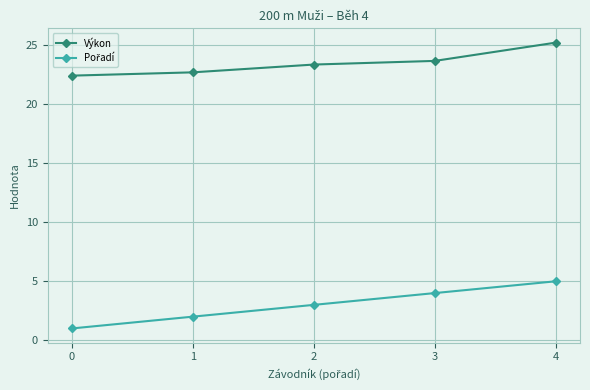

How many lines are shown in the chart?

2